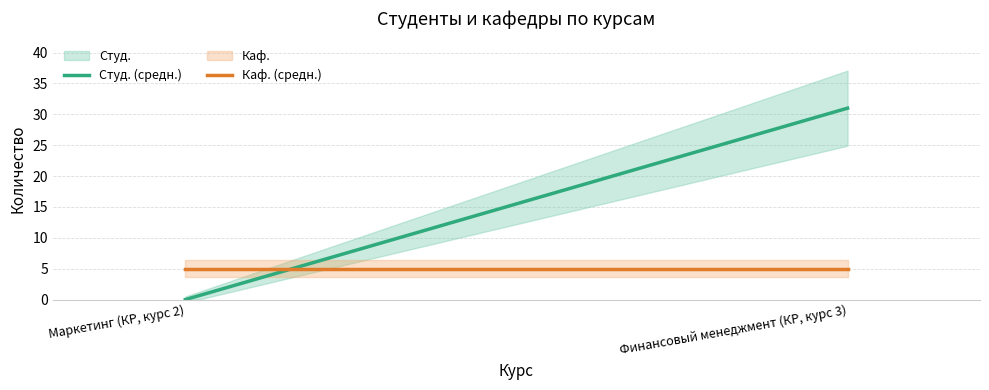

Reading left to right, what are all the values shown in this chart?

Студ.: Маркетинг (КР, курс 2)=0	Финансовый менеджмент (КР, курс 3)=31
Каф.: Маркетинг (КР, курс 2)=5	Финансовый менеджмент (КР, курс 3)=5